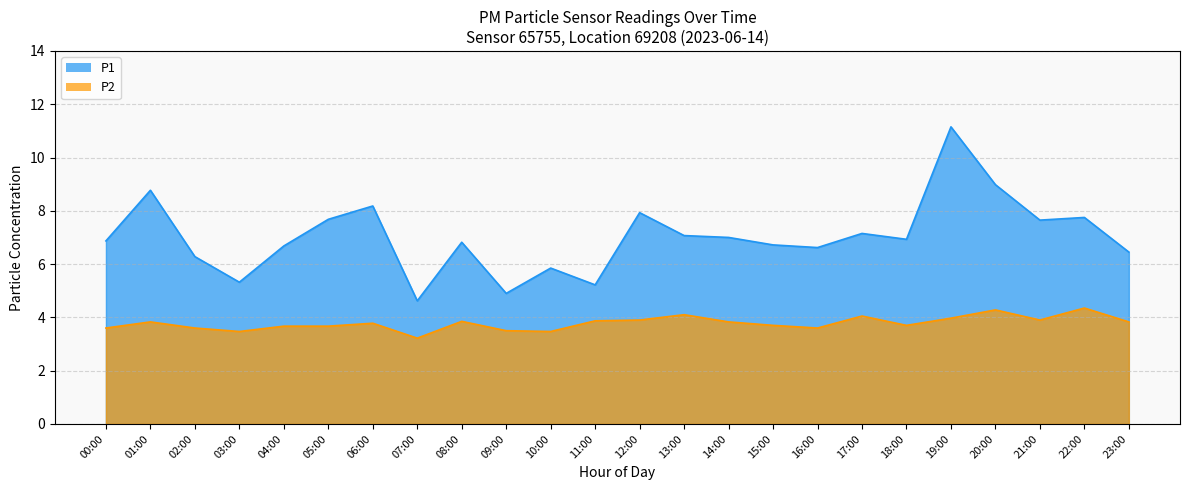

What is the value of the P1 point at the 1st from the left?

6.9